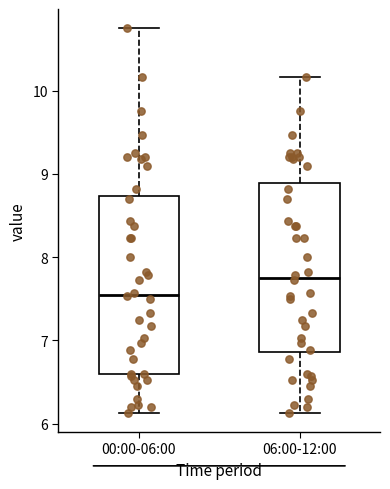

Reading left to right, transcribe this box plot: for each box, give where its median line is, the range the box spans, and where its two whiskers end, as read against the y-axis. The values are not printed on the chart, so give them approximately, as read against the axis.

00:00-06:00: median 7.6, box 6.6 to 8.7, whiskers 6.1 to 10.8
06:00-12:00: median 7.8, box 6.9 to 8.9, whiskers 6.1 to 10.2